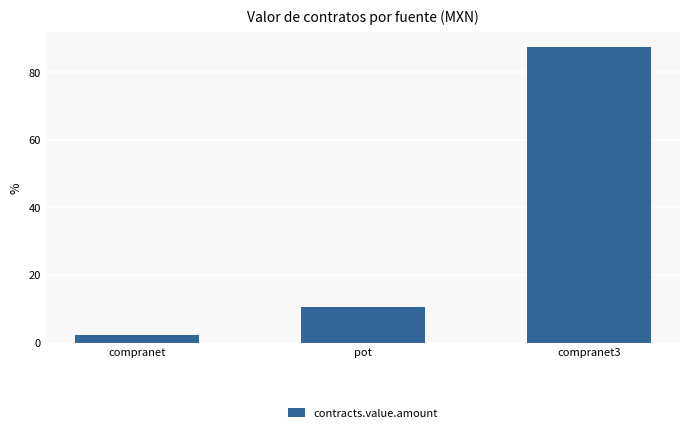

Count the number of categories in the chart.

3